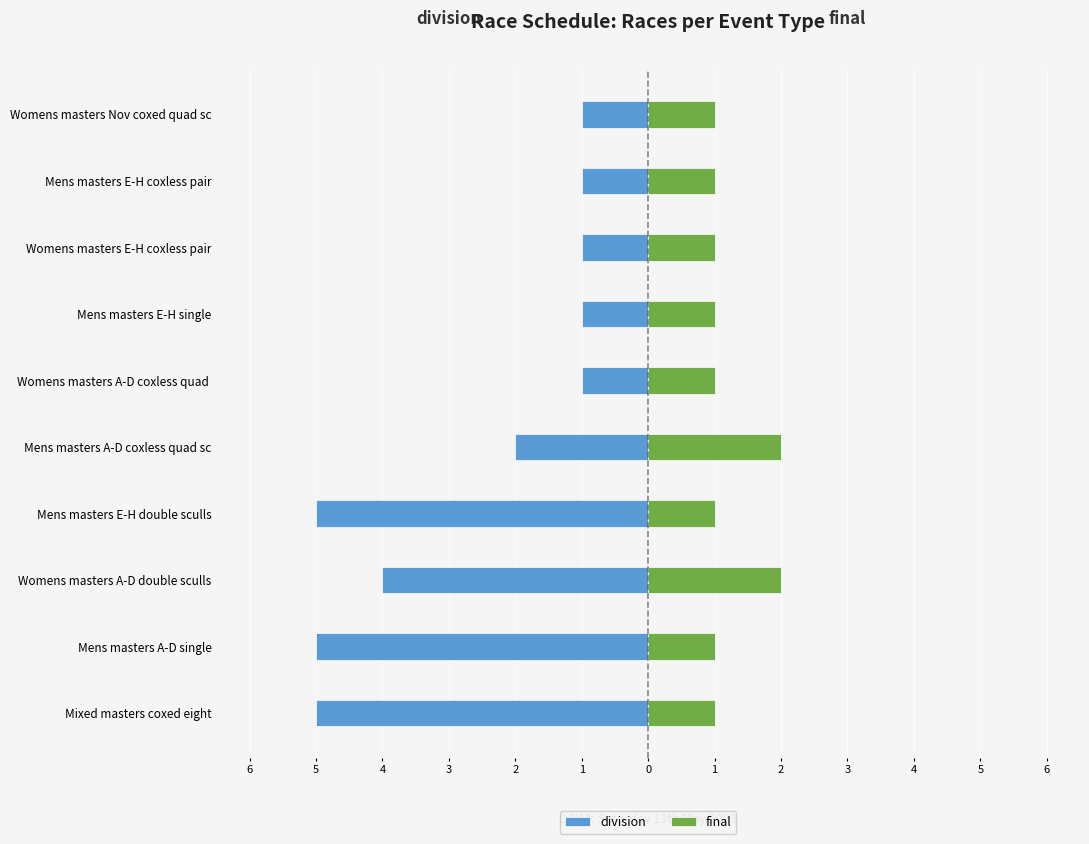

Is it true that division equals -1 at Mens masters E-H coxless pair?

True